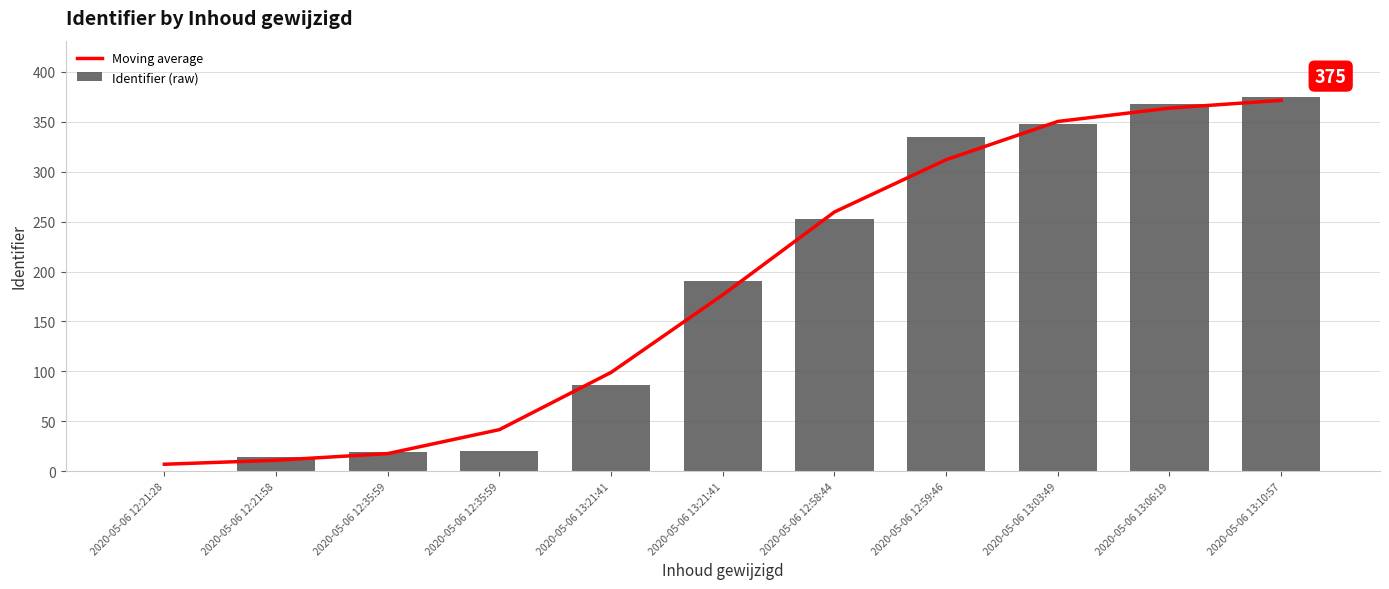

Read the Moving average value at 2020-05-06 12:35:59.

41.7